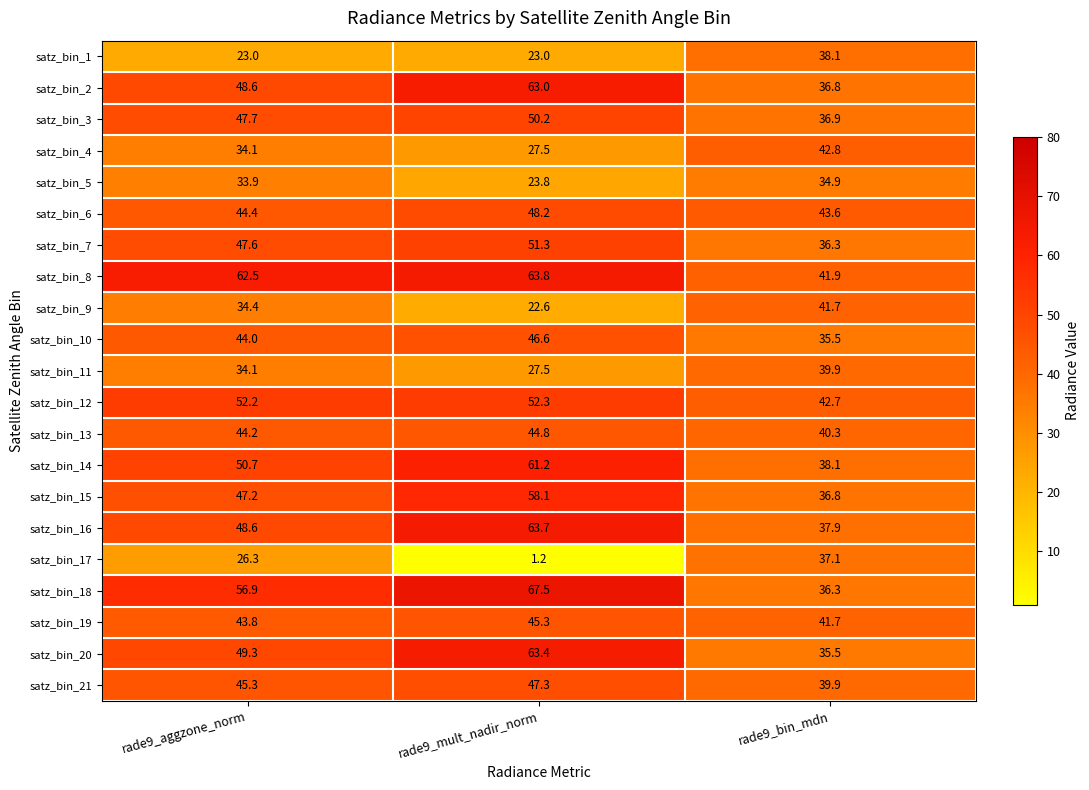

How many data points in satz_bin_13 are less than 44?

1